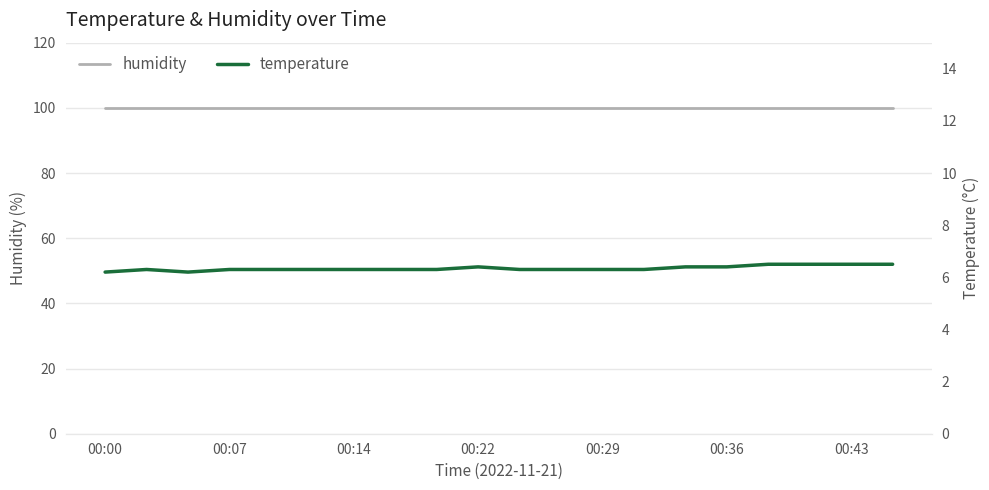

The value of temperature at 00:36 is 9.8. True or false?

False